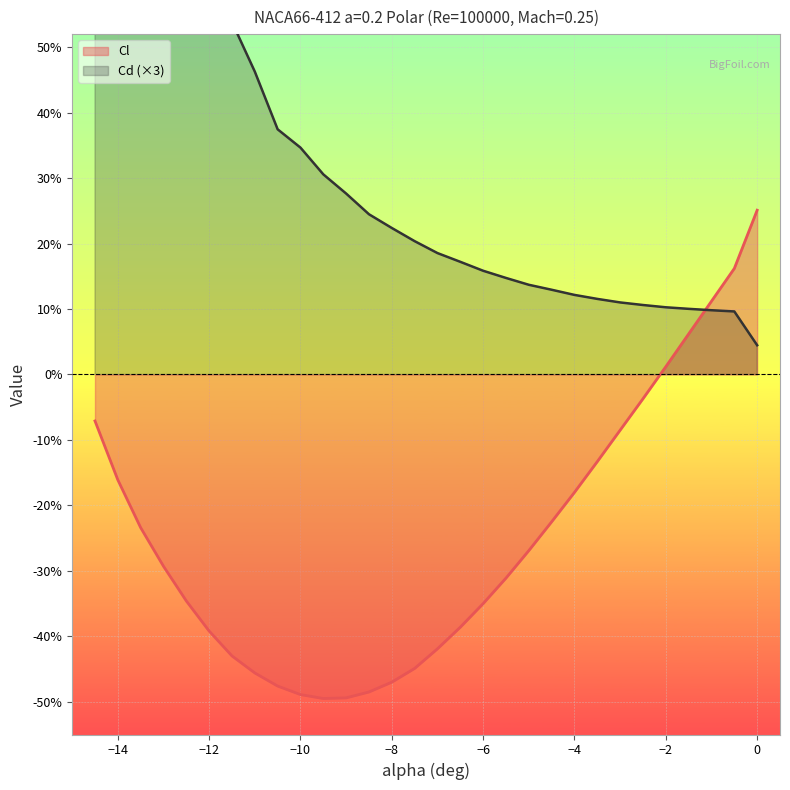

What is the sum of the Cl values at -9.5 and -3?

-0.6